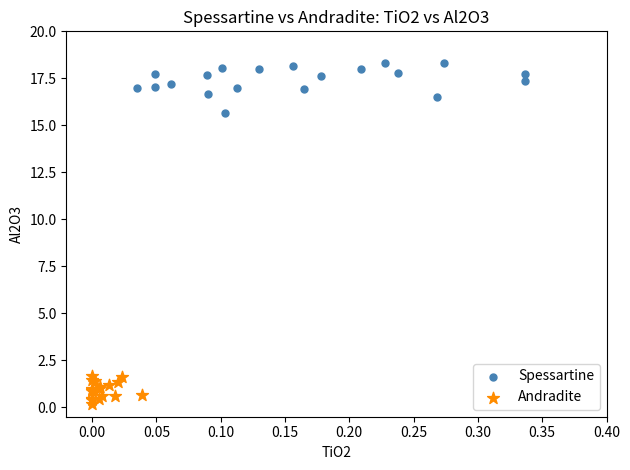

Which series has the largest Y range (max minus min)?

Spessartine